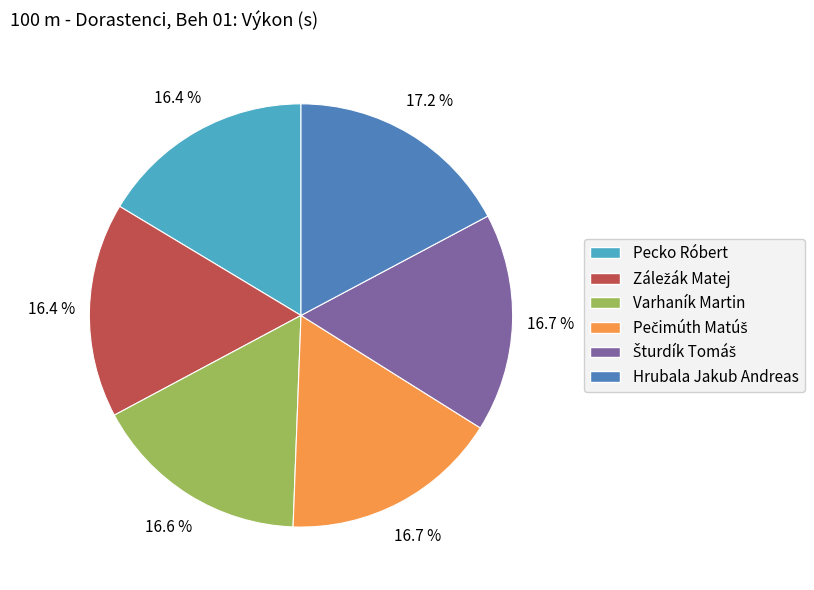

Which has a higher value, Hrubala Jakub Andreas or Varhaník Martin?

Hrubala Jakub Andreas